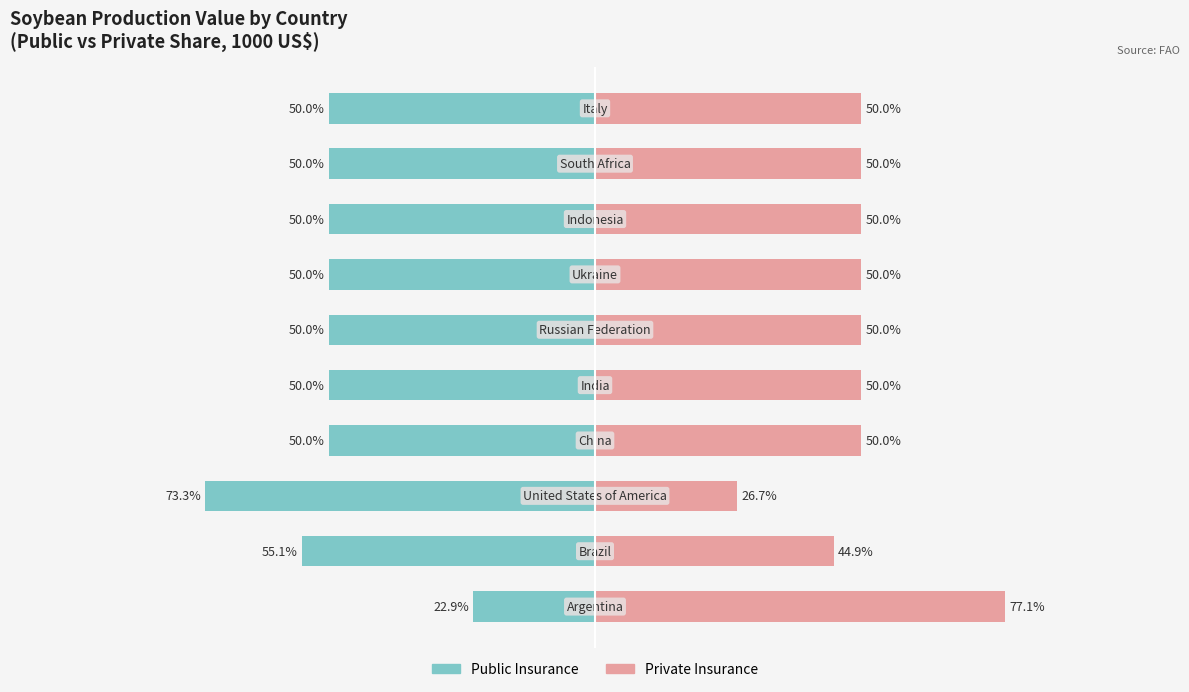

Reading left to right, transcribe all the data shown in this chart.

Public Insurance: 0=-22.9	1=-55.1	2=-73.3	3=-50.0	4=-50.0	5=-50.0	6=-50.0	7=-50.0	8=-50.0	9=-50.0
Private Insurance: 0=77.1	1=44.9	2=26.7	3=50.0	4=50.0	5=50.0	6=50.0	7=50.0	8=50.0	9=50.0